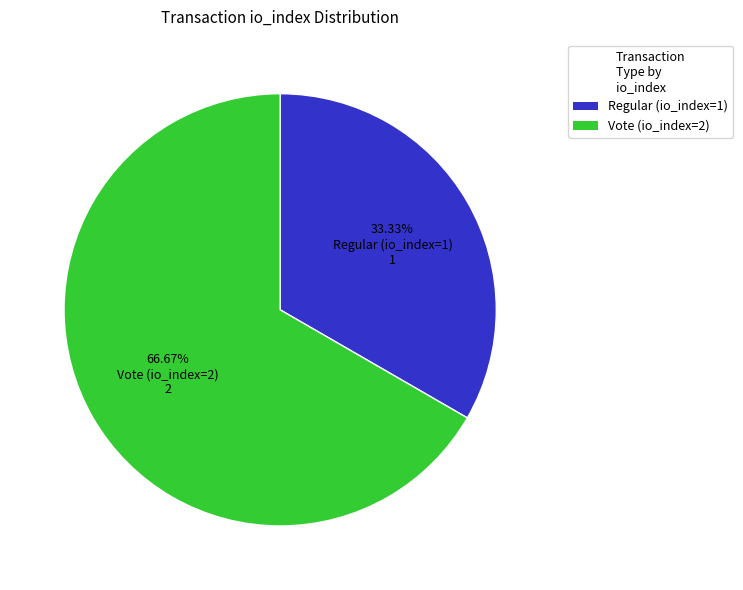

Which slice represents more than half of the pie?

Vote (io_index=2)